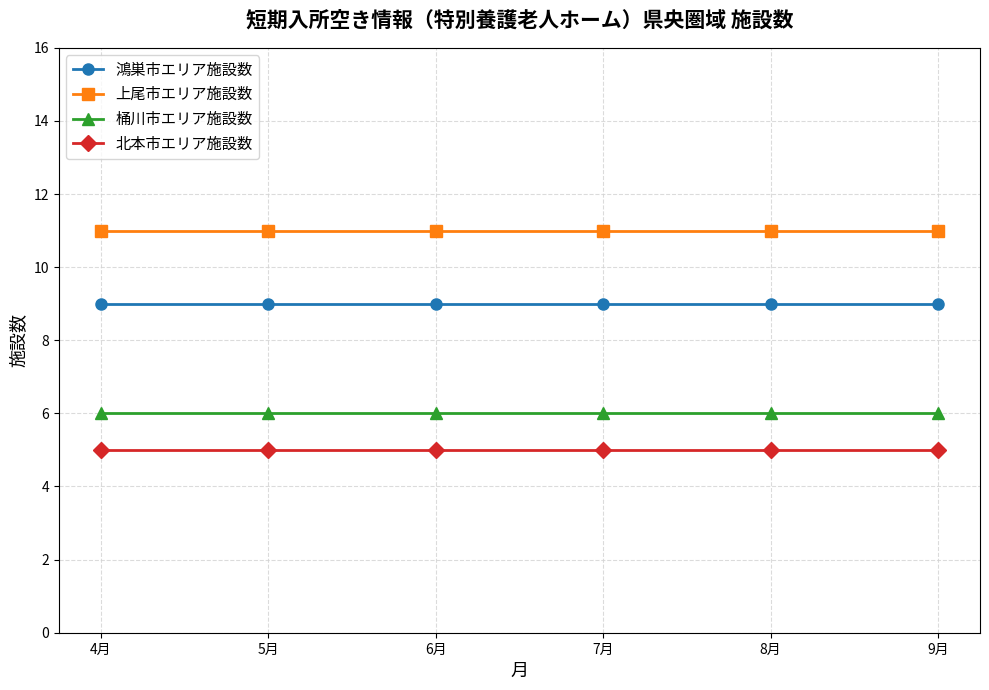

True or false: 上尾市エリア施設数 has more than 2 points higher than both neighbors.

False